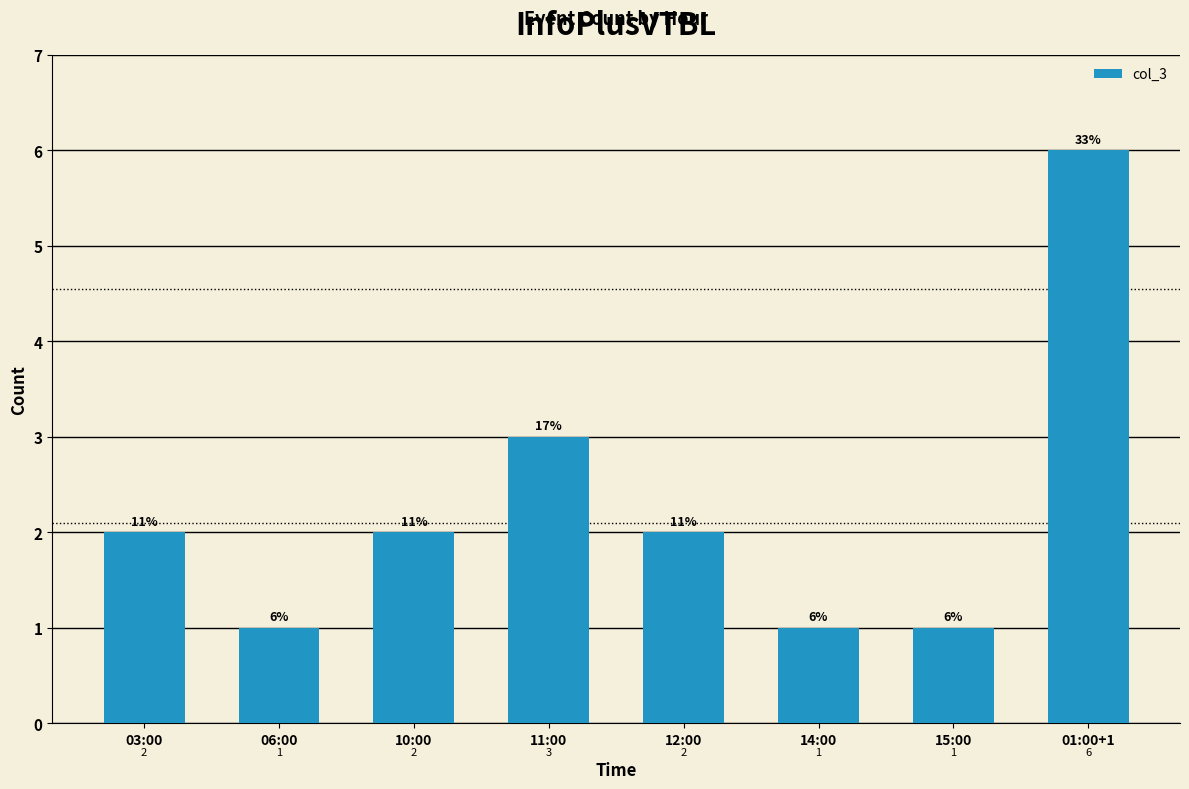

What is the maximum value shown in the chart?

6